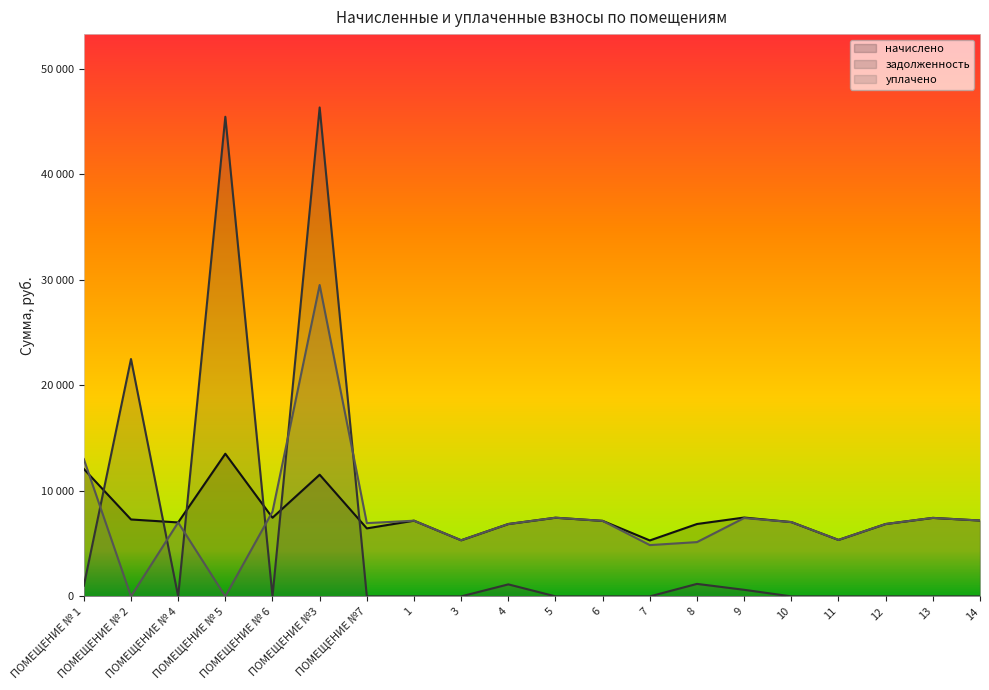

Between which two adjacent categories do уплачено and начислено first intersect?

ПОМЕЩЕНИЕ № 1 and ПОМЕЩЕНИЕ № 2